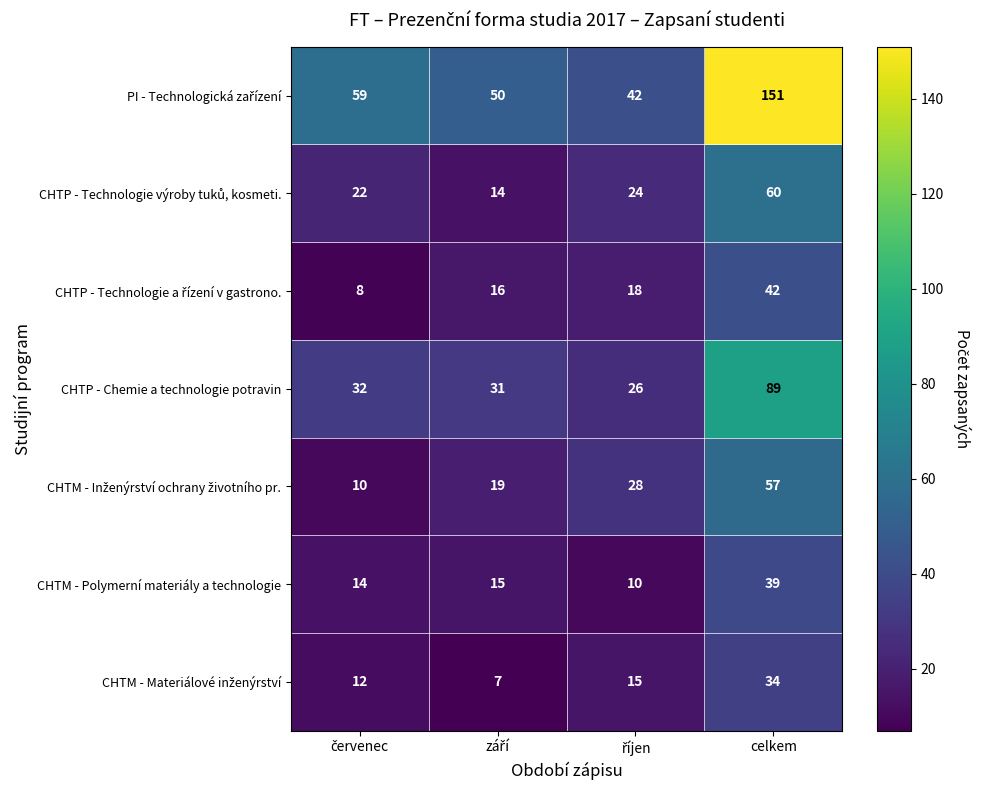

What is the sum of all CHTM - Polymerní materiály a technologie values?

78